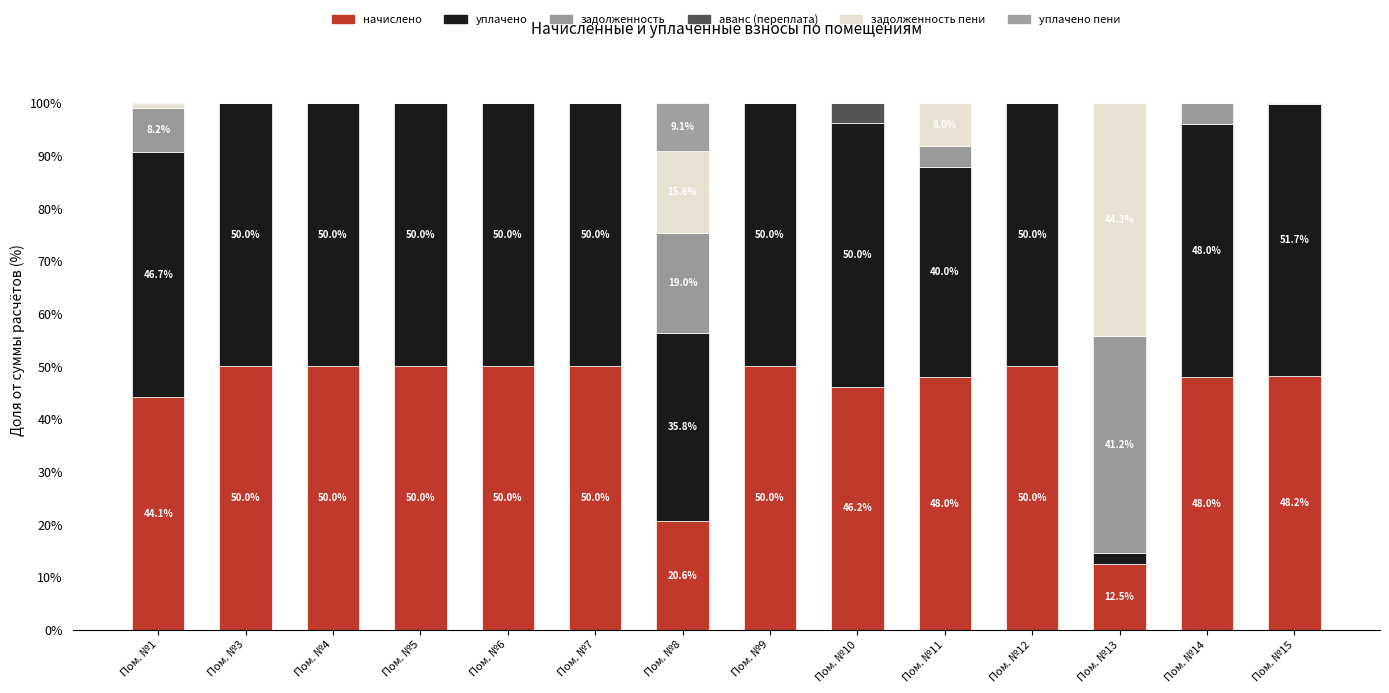

Which series has the widest spread of values?

уплачено